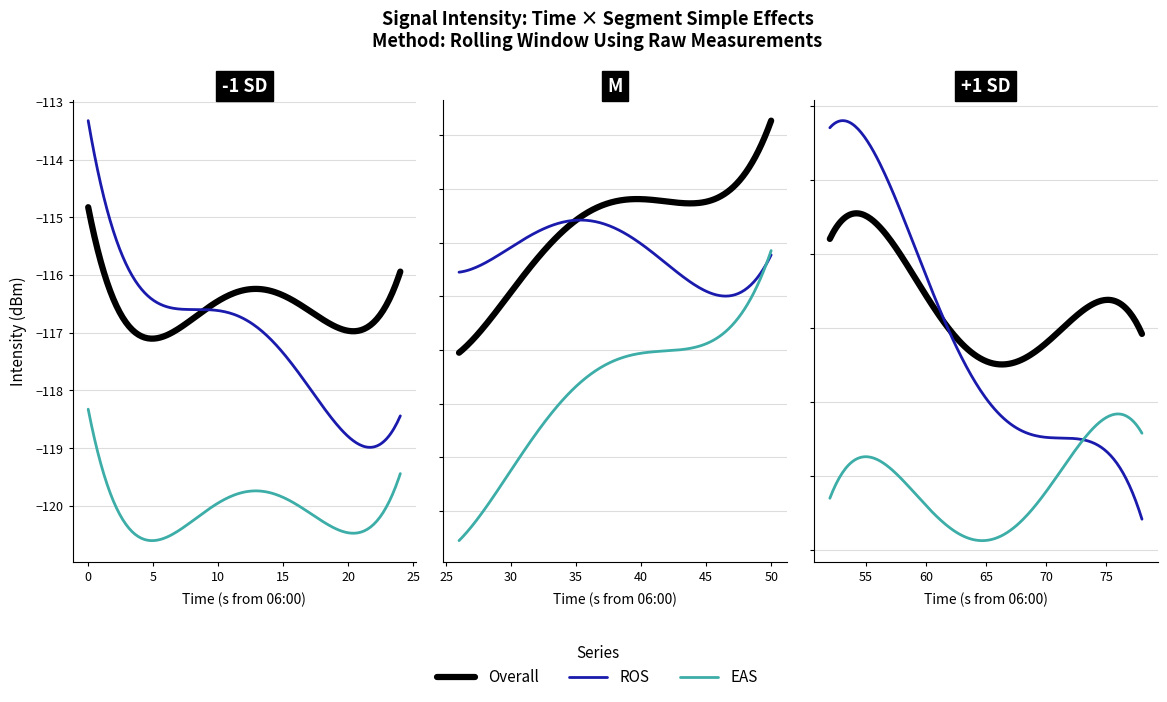

What is the sum of all values?

-4651.9